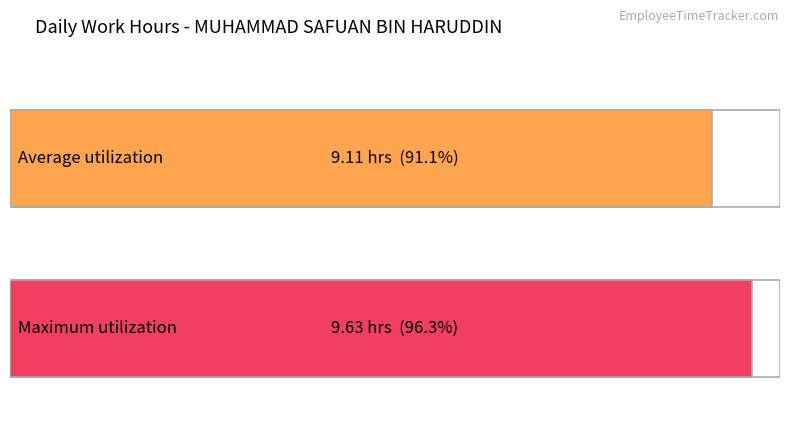

Count the number of data series in this chart.

1